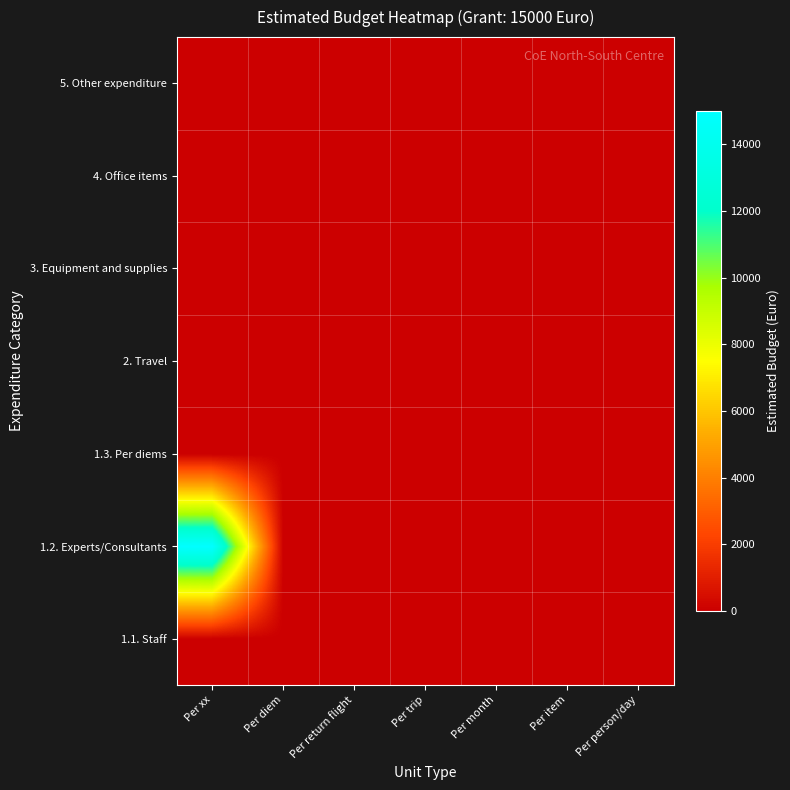

How many distinct data groups are displayed?

7